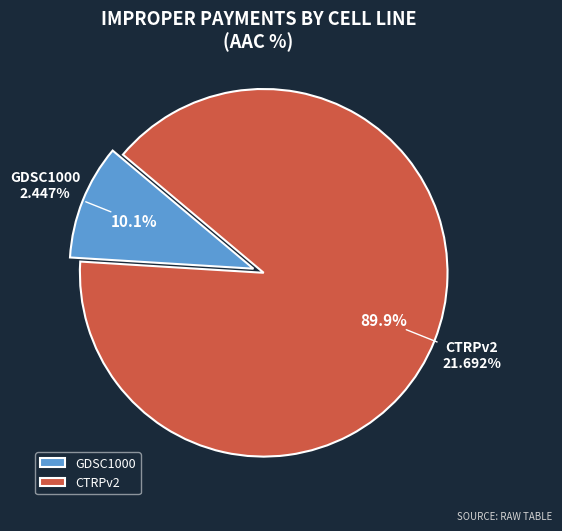

Count the number of slices in the pie.

2